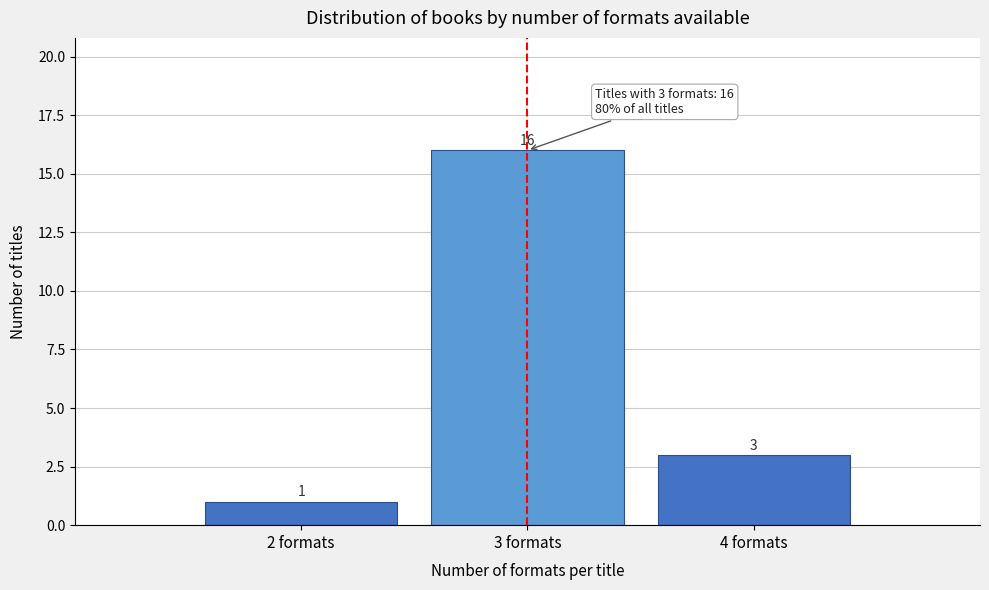

Reading right to left, what are all the values shown in this chart?

4 formats=3	3 formats=16	2 formats=1